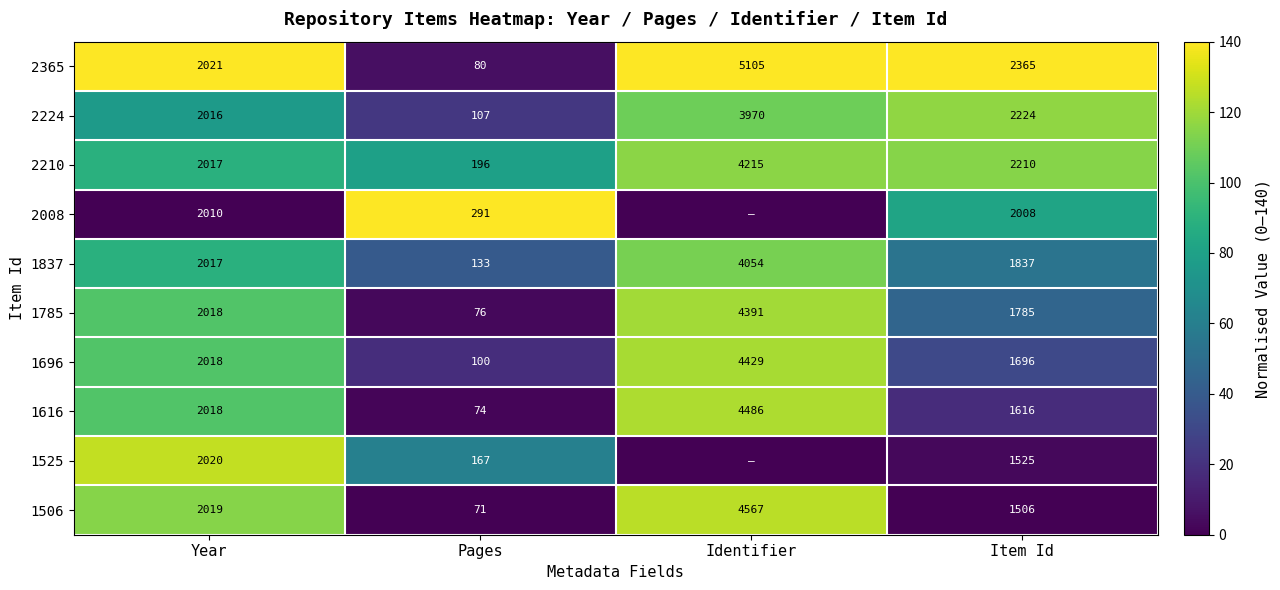

What is the spread (max minus min) of values at Pages?

220